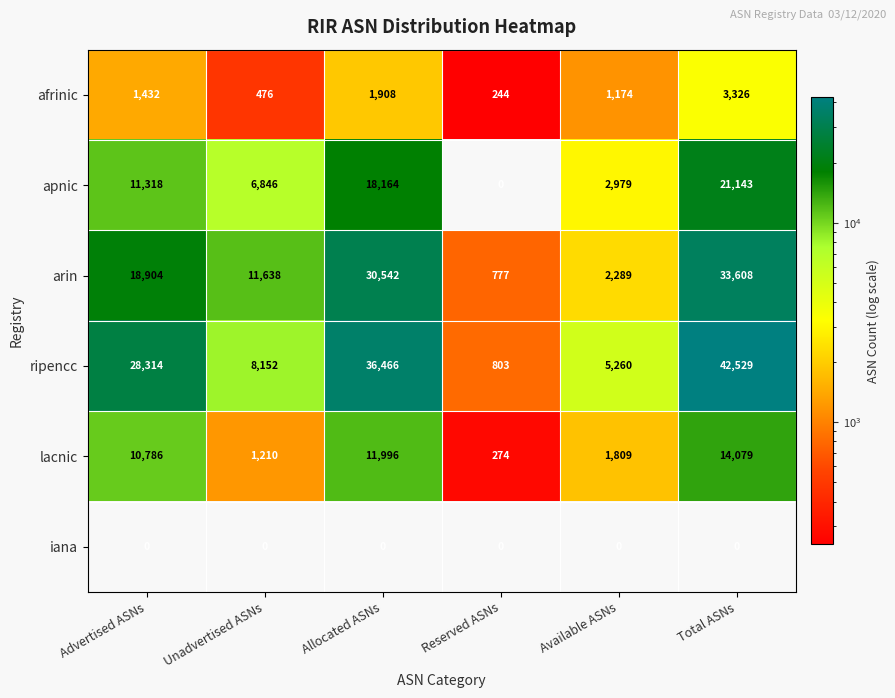

List the series in order of their peak value, highest first.

ripencc, arin, apnic, lacnic, afrinic, iana